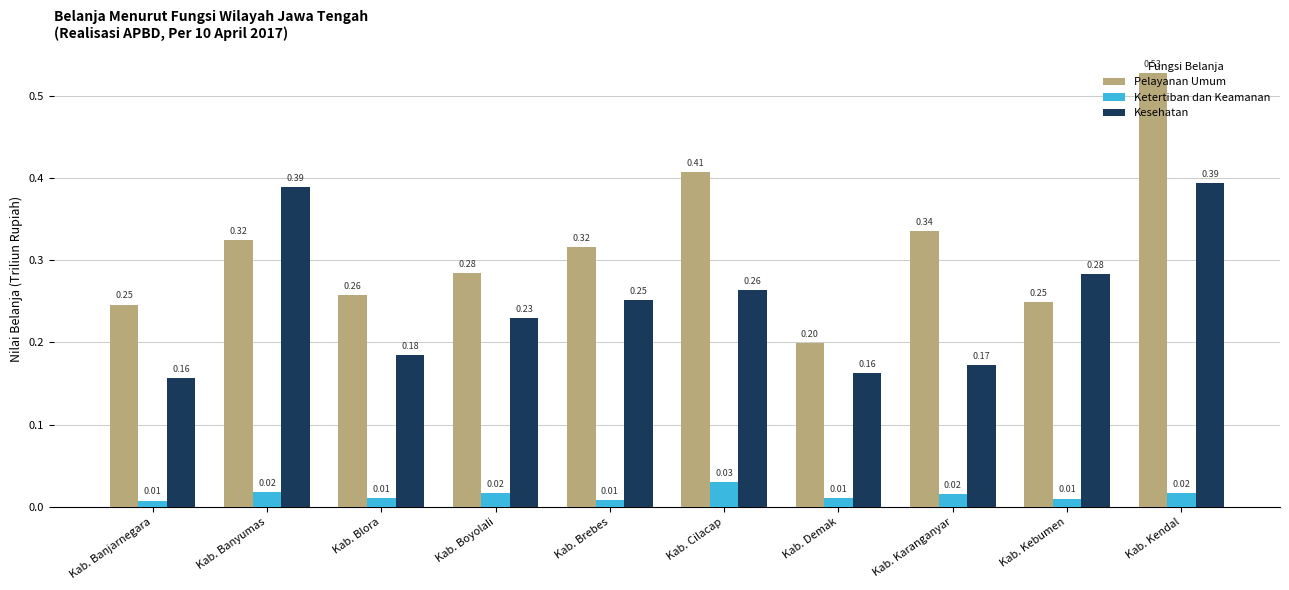

Rank the series by their average value, from lowest to highest.

Ketertiban dan Keamanan, Kesehatan, Pelayanan Umum